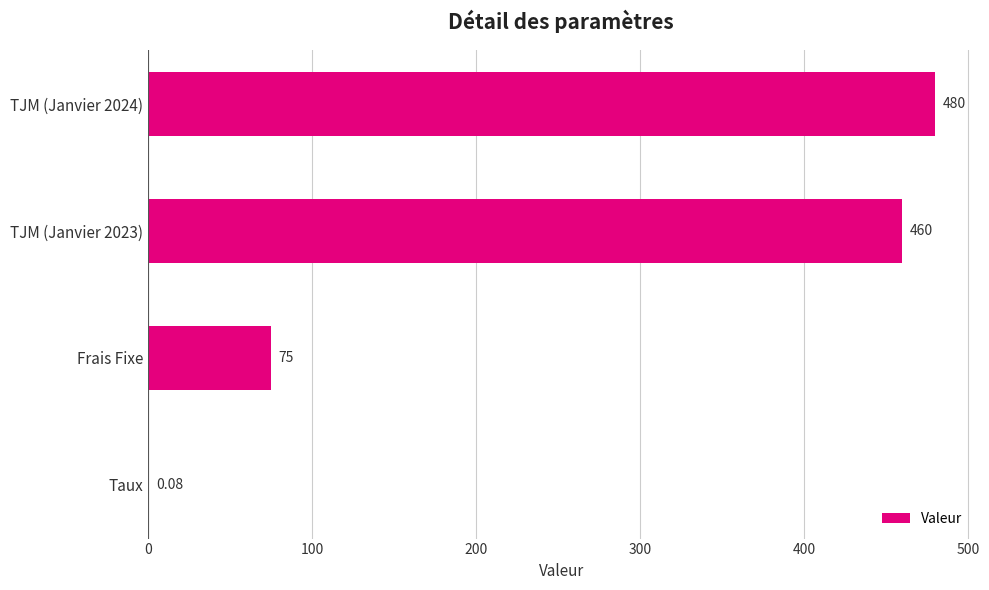

Which has a higher value, Taux or Frais Fixe?

Frais Fixe